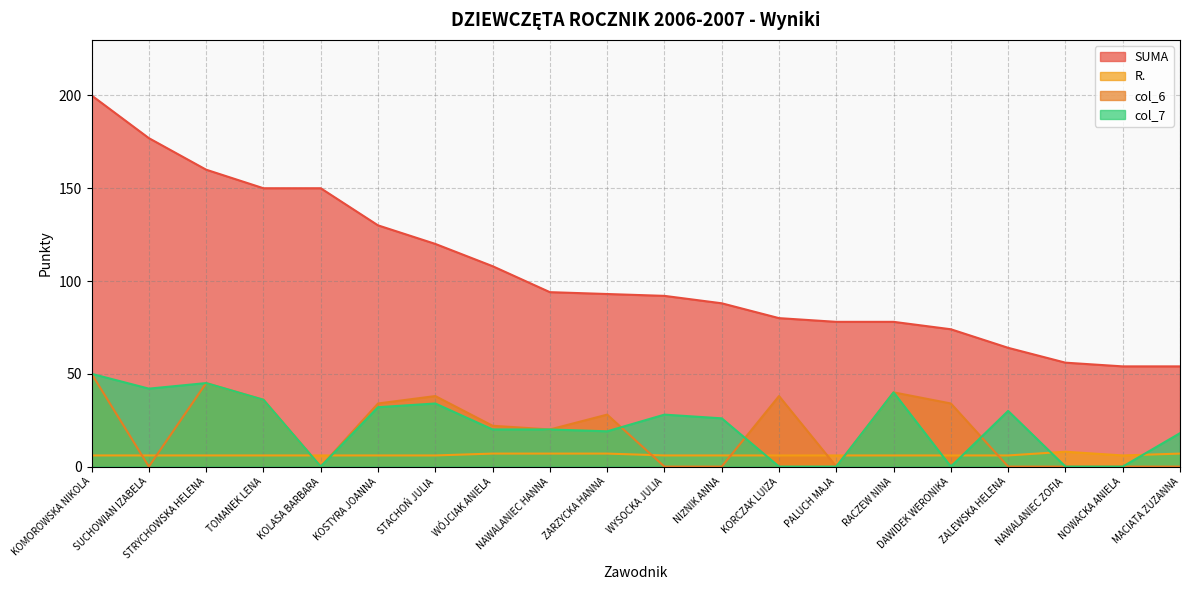

How many lines are shown in the chart?

4